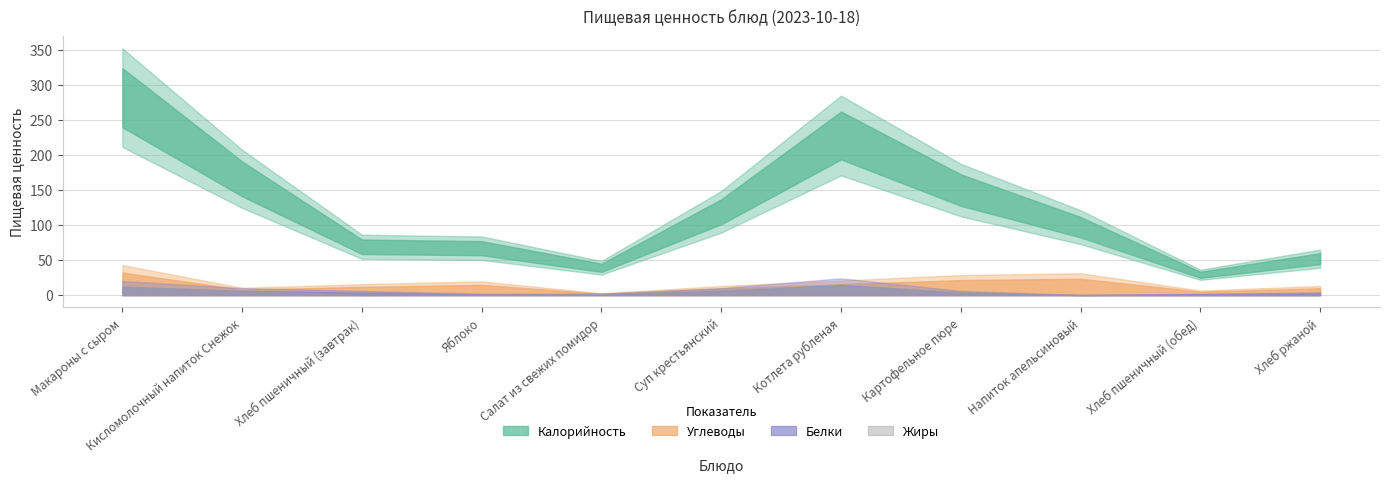

How many interior local peaks does the Калорийность series have?

1